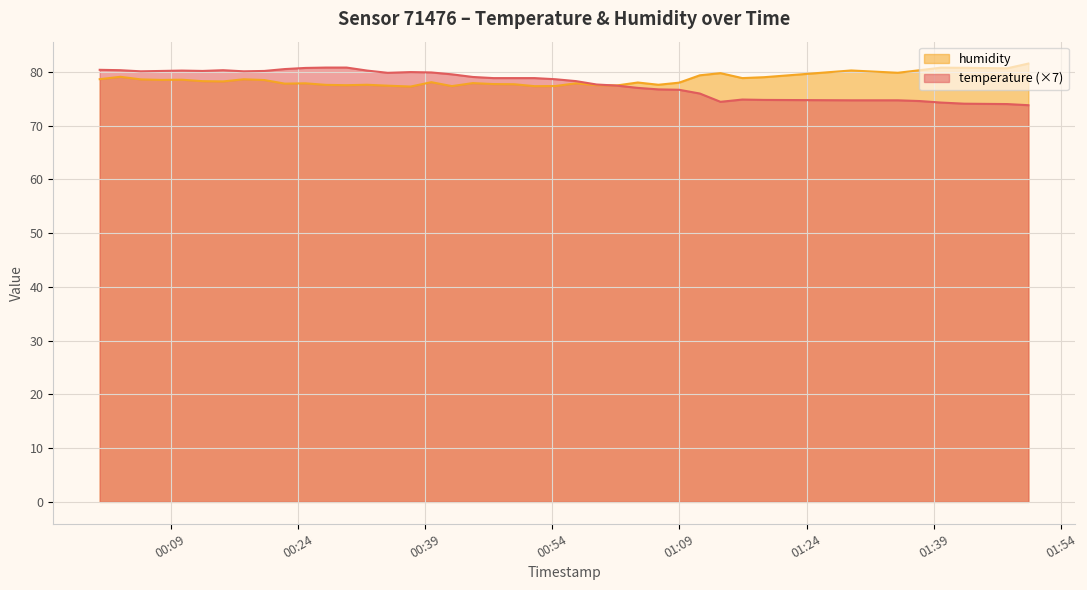

Does the chart display data point markers on the line(s)?

No